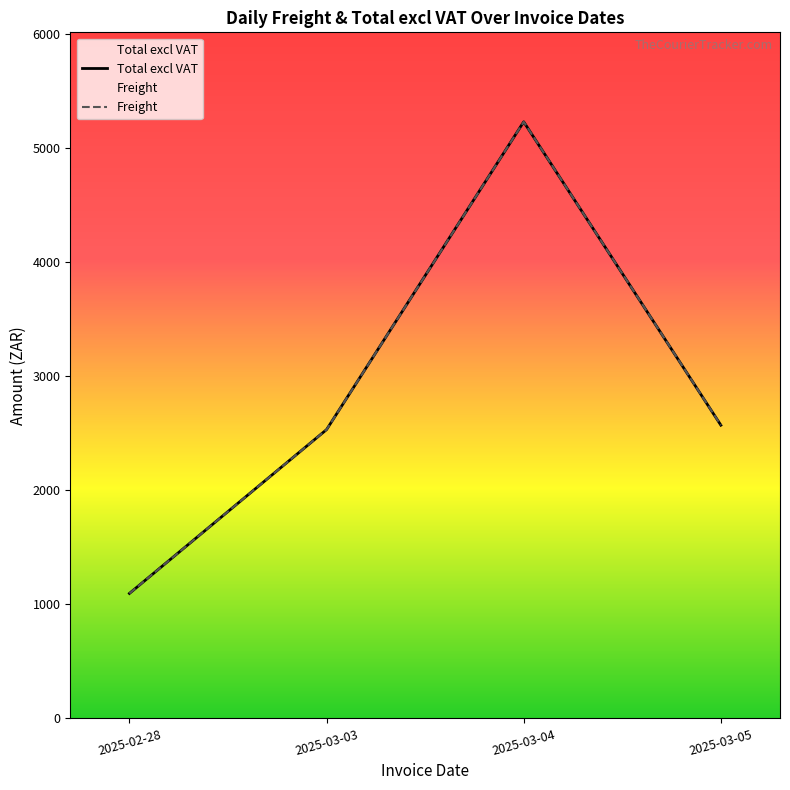

Is this an area chart (filled region under the line)?

No